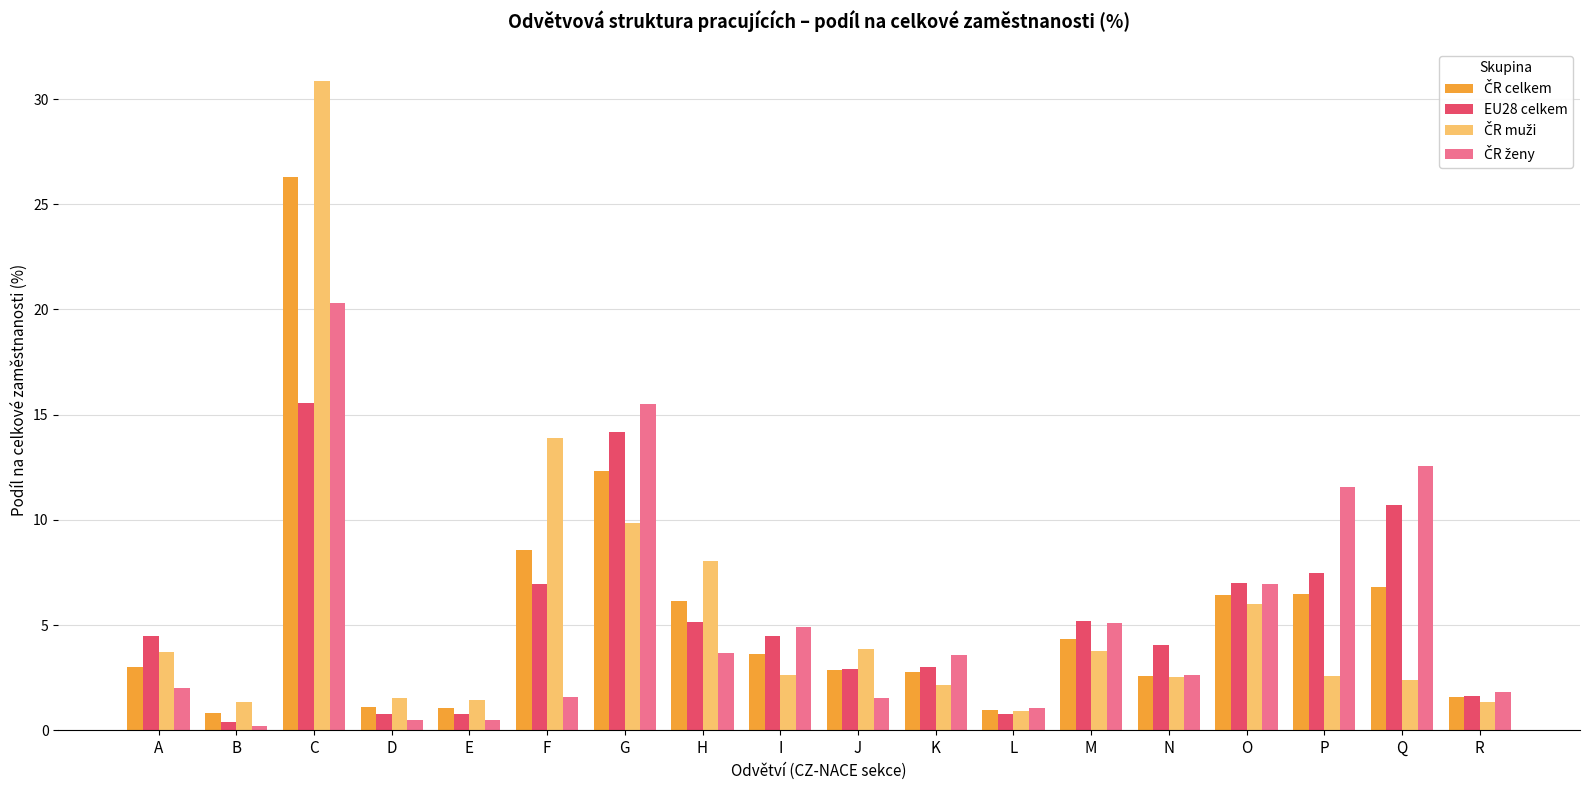

Which category has the highest value across all series?

C